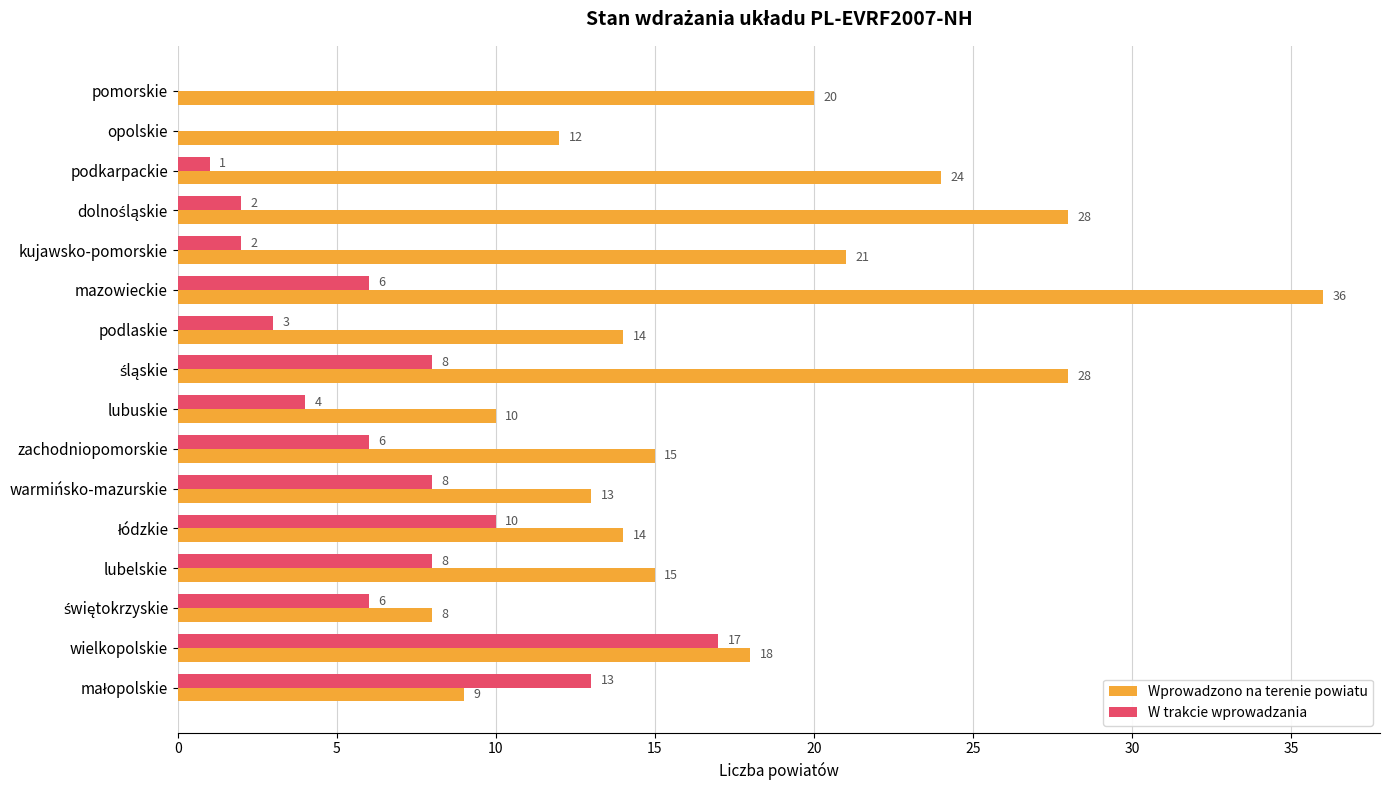

What is the total value across all series at wielkopolskie?

35